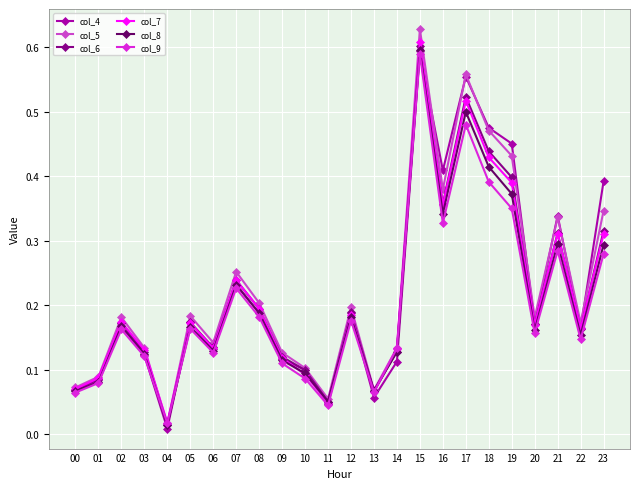

After their last crossing, which series has the higher values: col_4 or col_6?

col_4